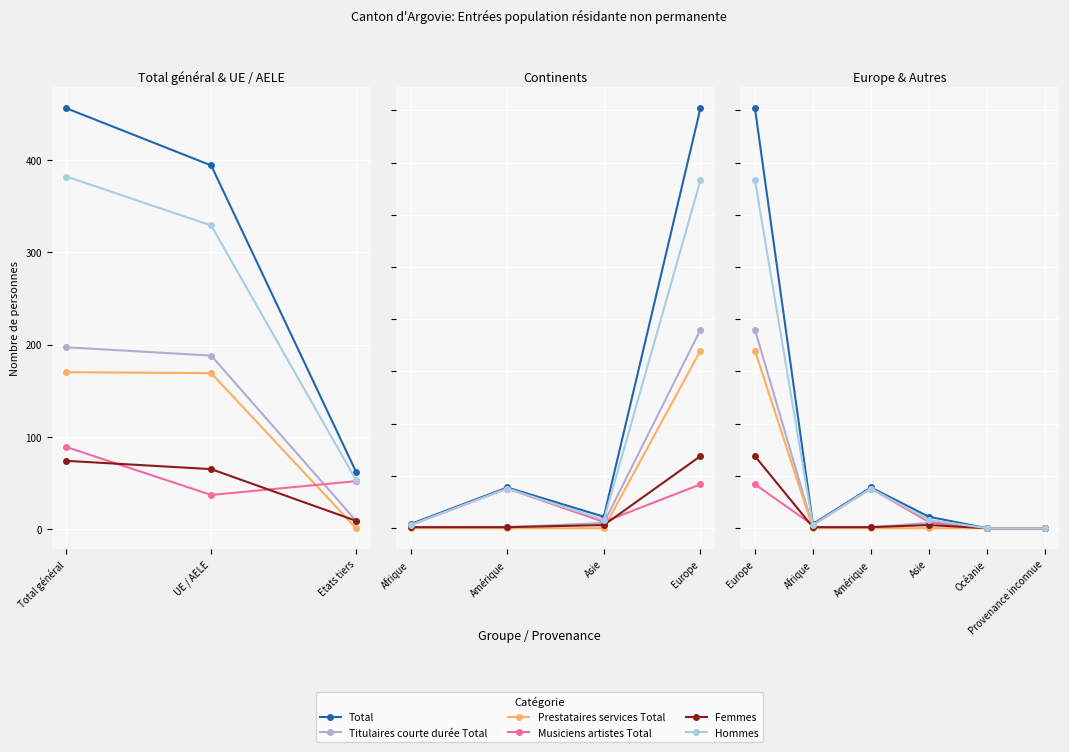

How many interior local peaks does the Femmes series have?

1